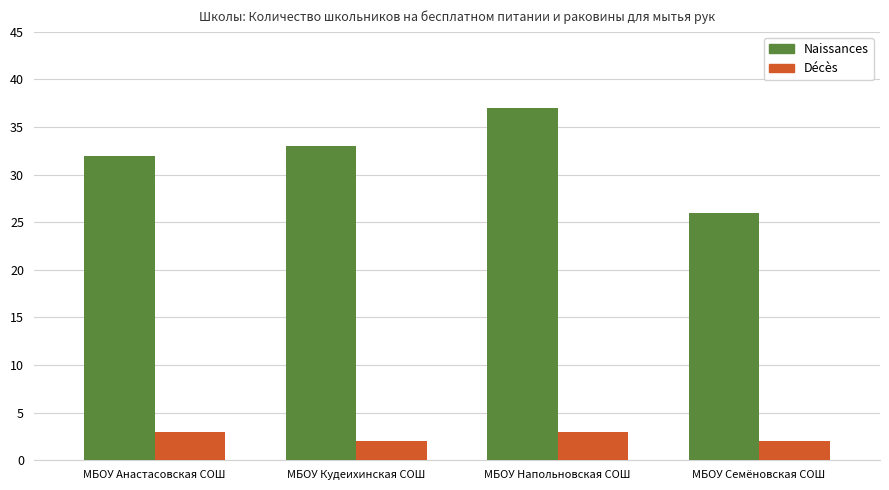

What is the sum of all Naissances values?

128